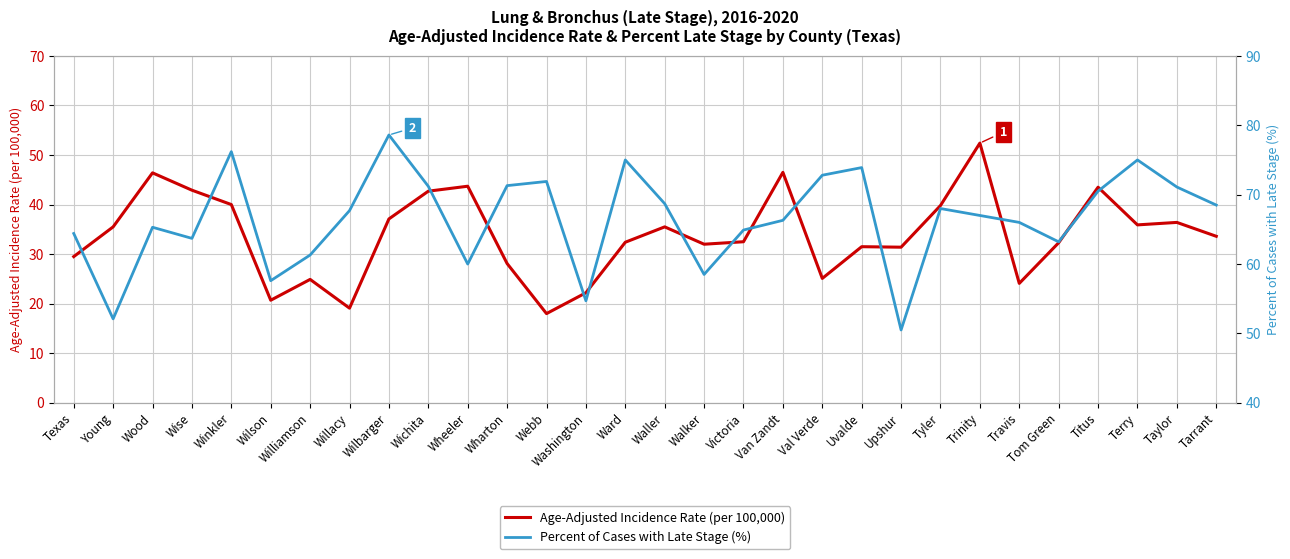

List the labels in order of Age-Adjusted Incidence Rate (per 100,000) value, largest first.

Trinity, Van Zandt, Wood, Wheeler, Titus, Wise, Wichita, Winkler, Tyler, Wilbarger, Taylor, Terry, Young, Waller, Tarrant, Victoria, Ward, Tom Green, Walker, Uvalde, Upshur, Texas, Wharton, Val Verde, Williamson, Travis, Washington, Wilson, Willacy, Webb